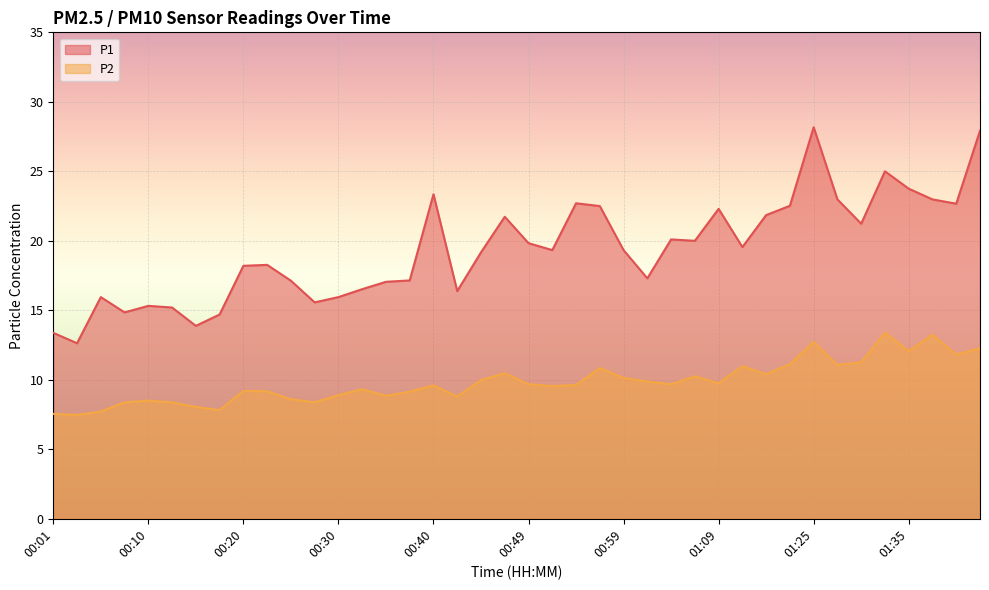

At which label does P2 first exceed 9?

00:20